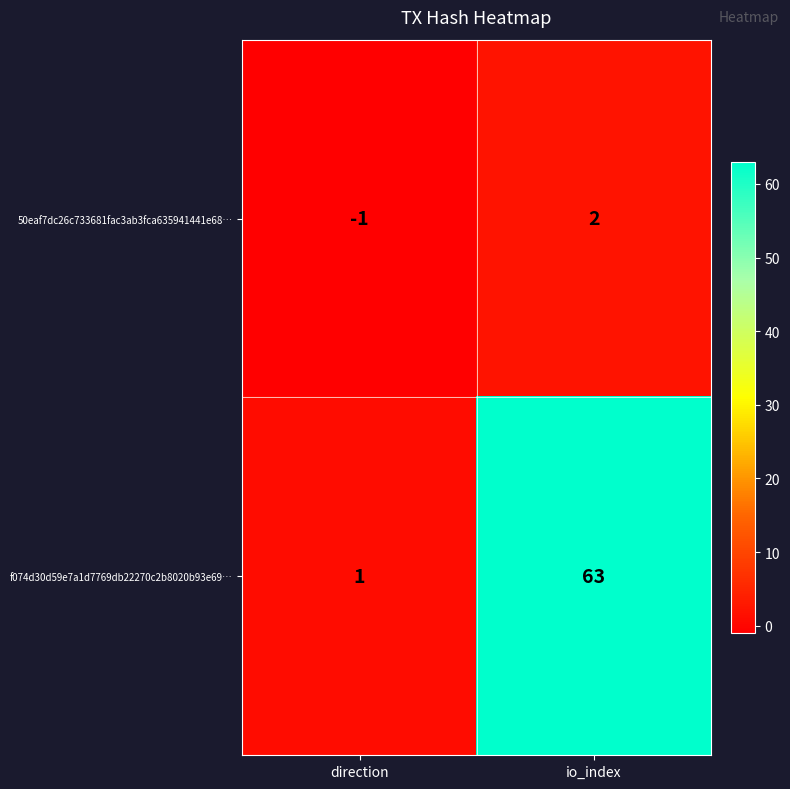

How many data points in f074d30d59e7a1d7769db22270c2b8020b93e69… are less than 63?

1